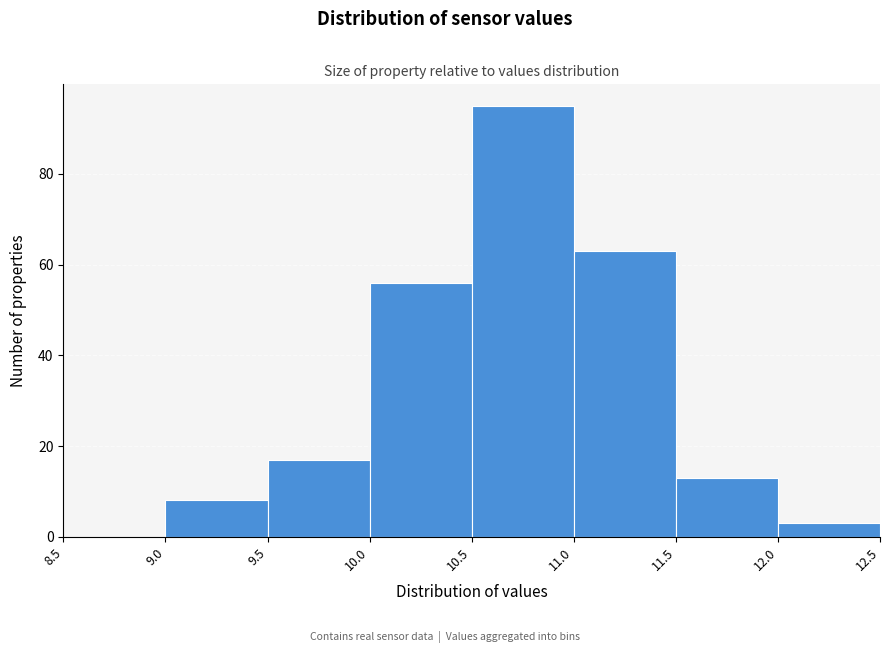

Reading left to right, transcribe this chart: for each bar, give the range it covers on the x-axis and its height. The values are not printed on the chart, so give them approximately, as read against the axis.

8.5 to 9.0: 0
9.0 to 9.5: 8
9.5 to 10.0: 18
10.0 to 10.5: 56
10.5 to 11.0: 96
11.0 to 11.5: 64
11.5 to 12.0: 14
12.0 to 12.5: 4